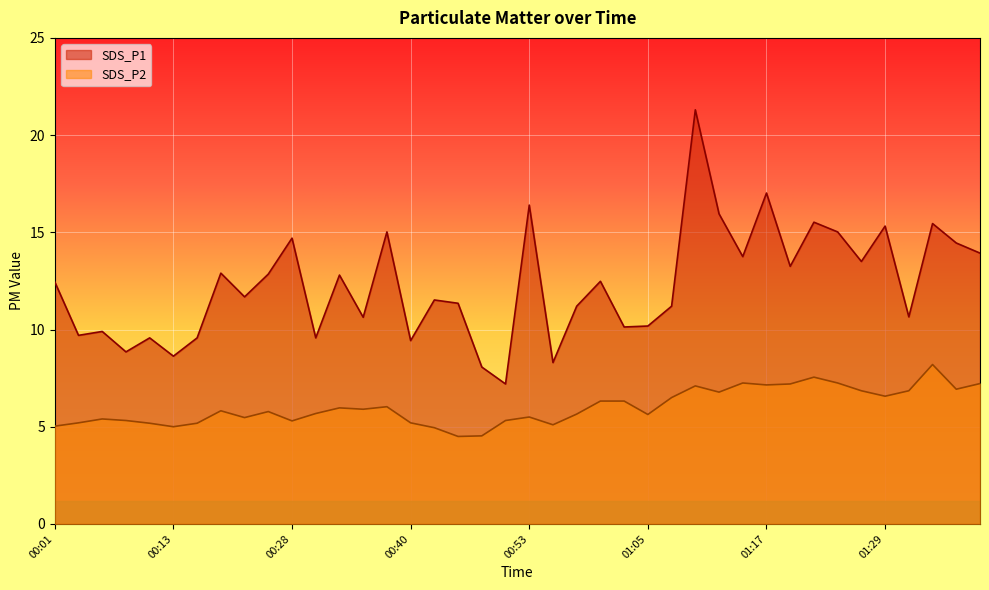

What position from the left is 00:21?

8